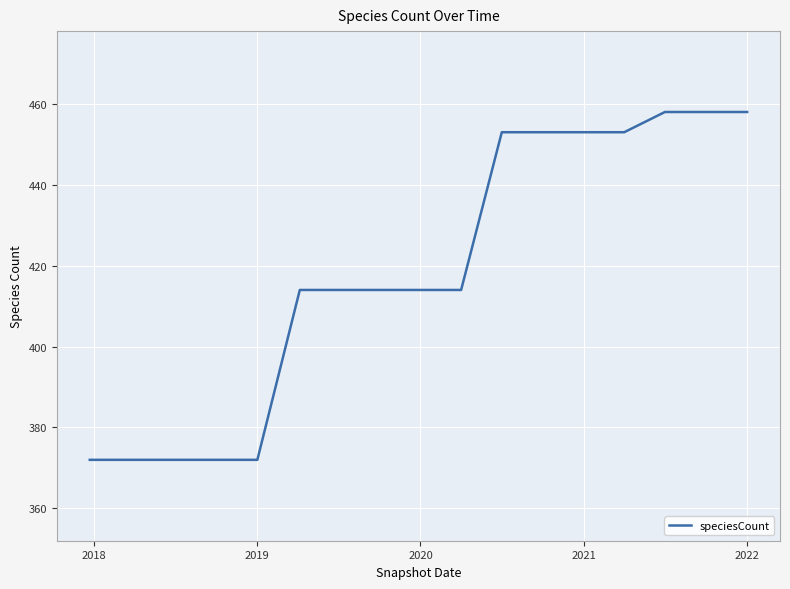

What is the smallest value displayed?

372